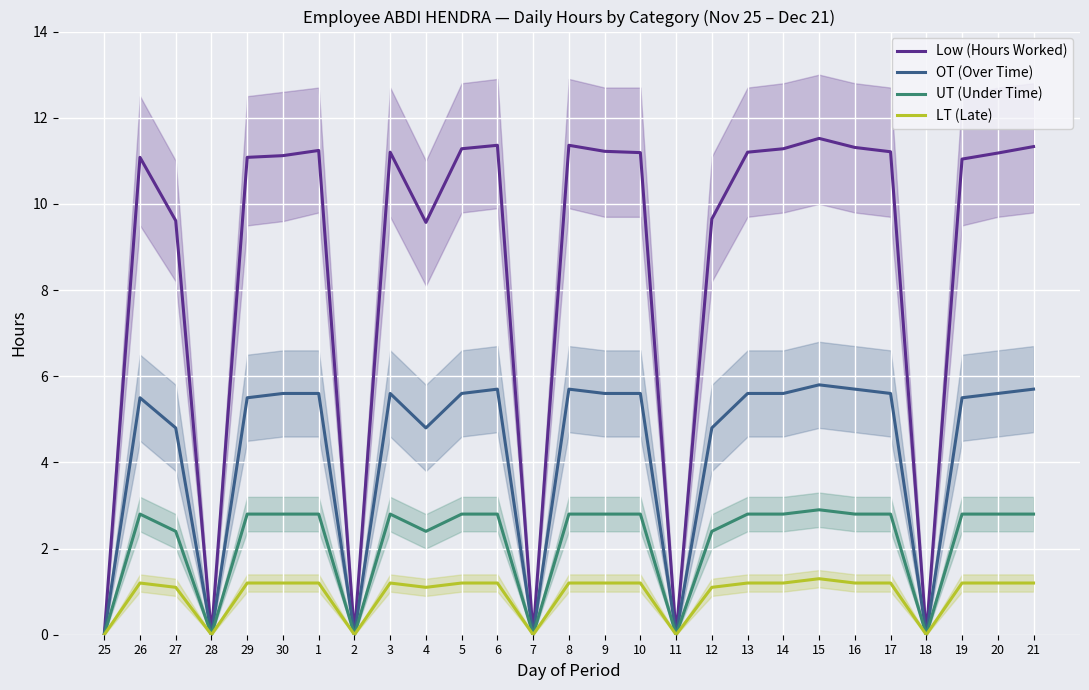

At which category does LT (Late) reach its first local valley?

28